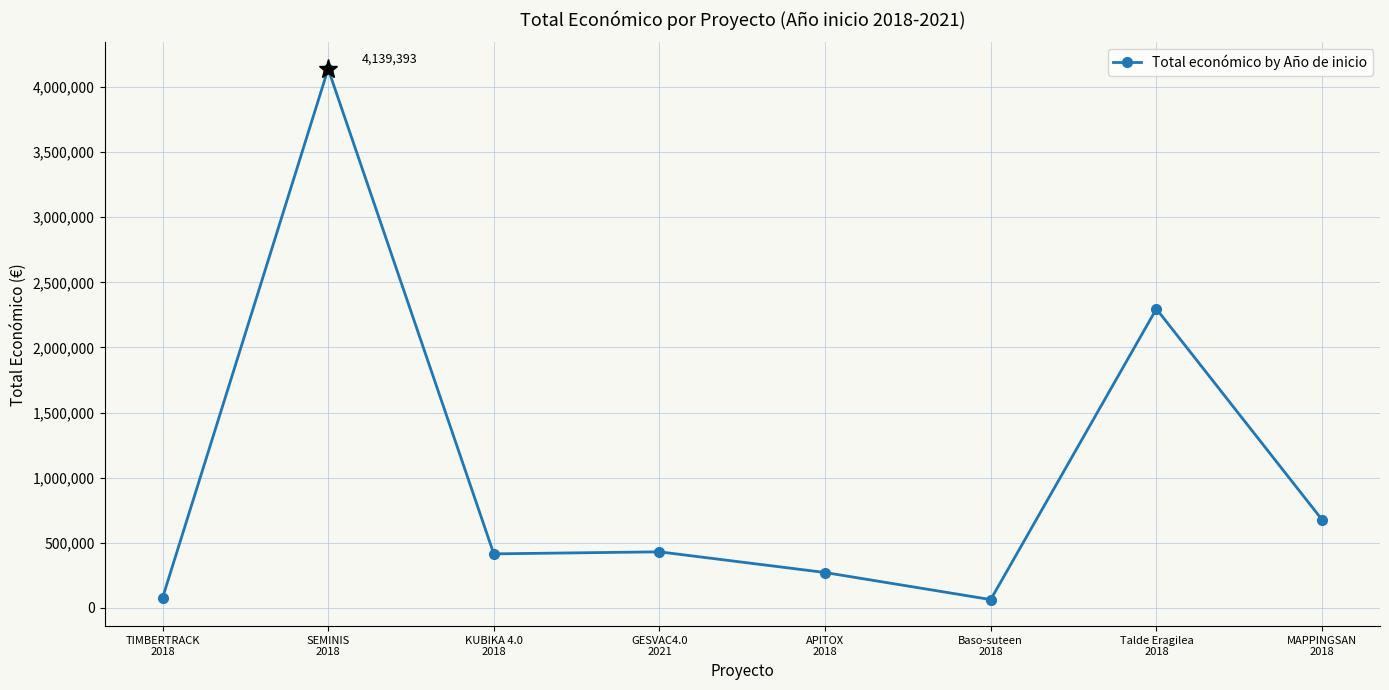

The value at Talde Eragilea
2018 is 1550593. True or false?

False